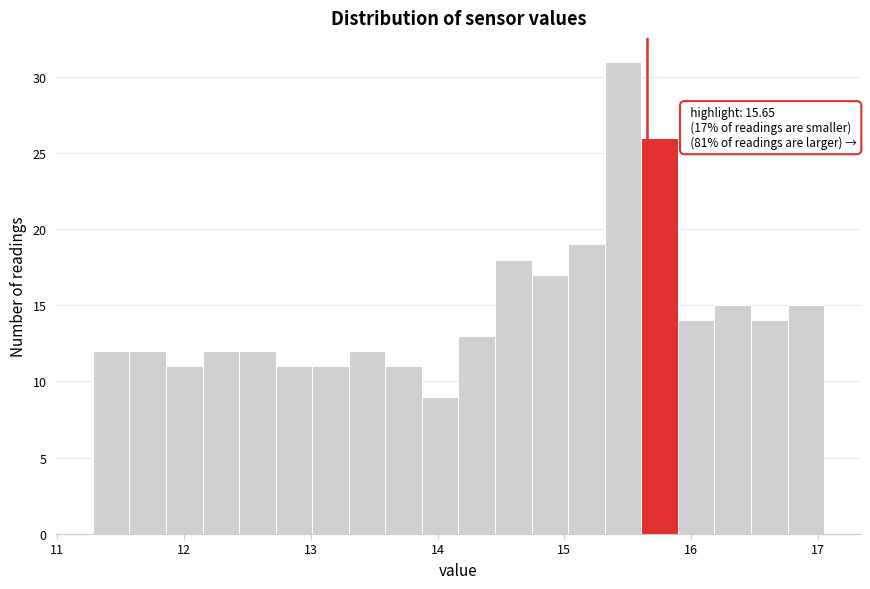

Read against the x-axis, roughly where is the centre of the tallest bar?

15.5